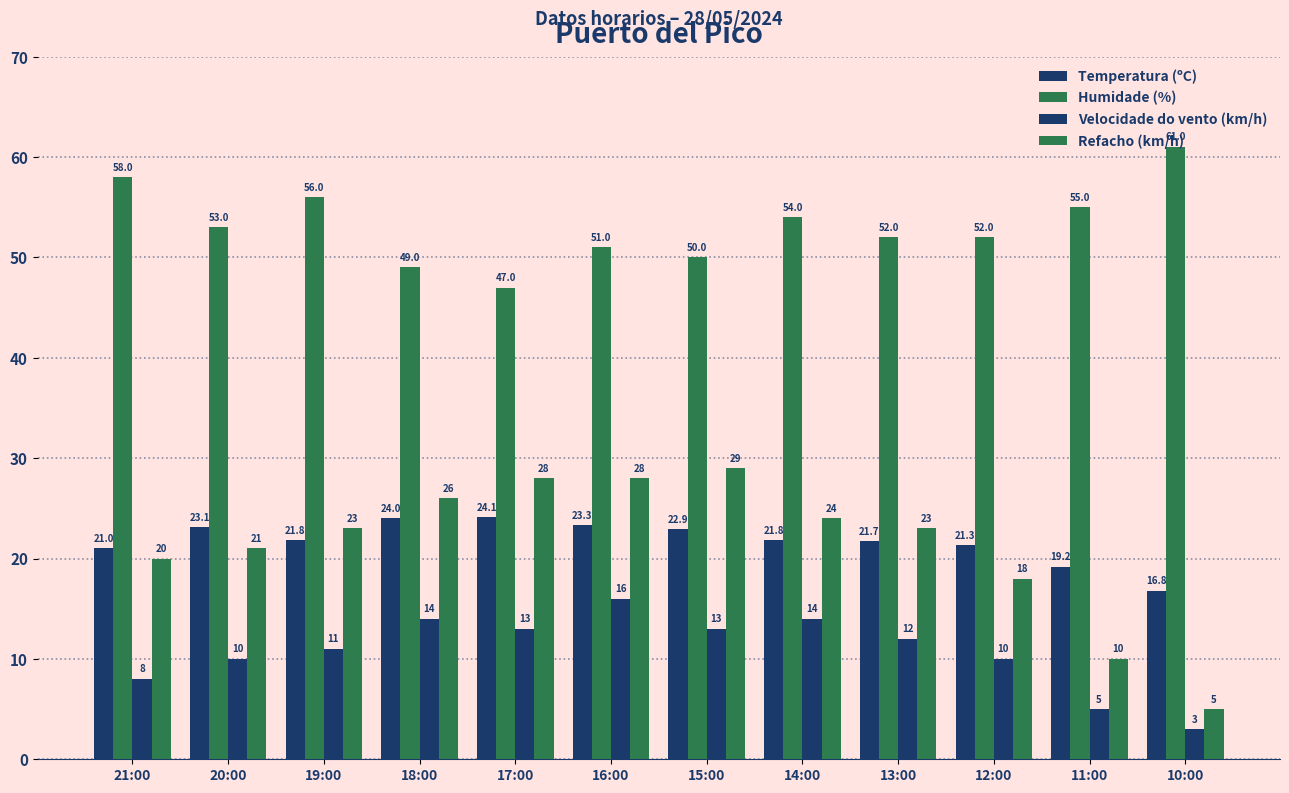

Are the bars horizontal?

No